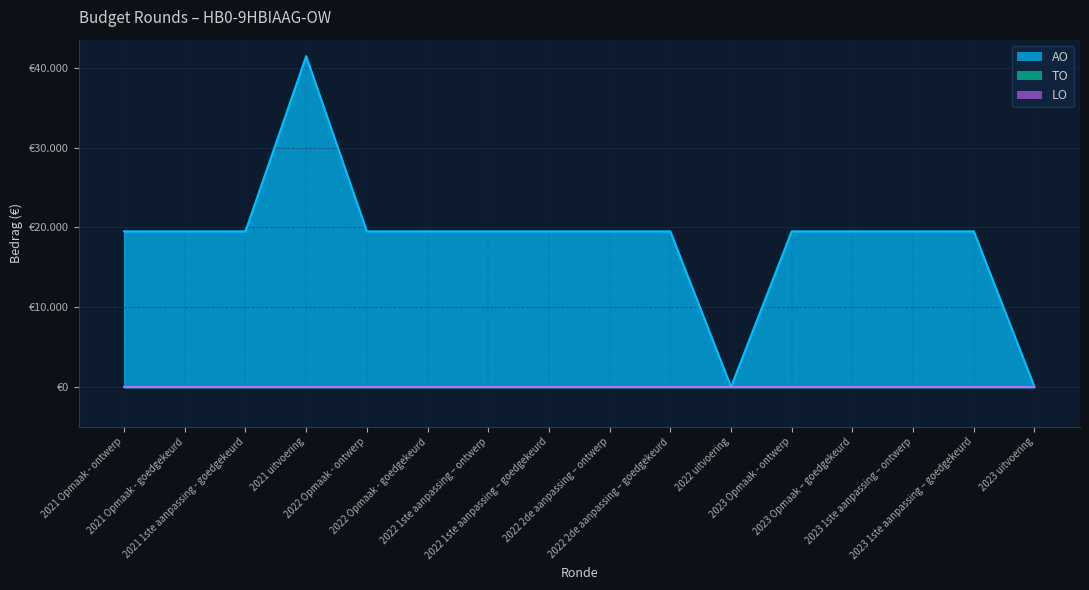

Rank the series by their maximum value, from highest to lowest.

AO, TO, LO